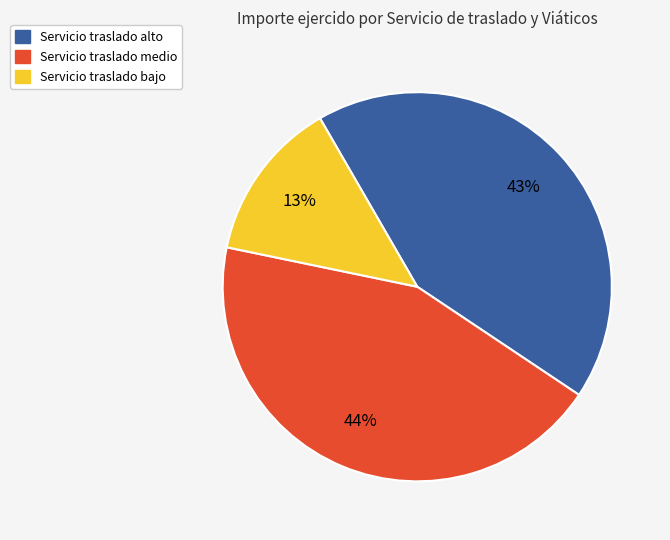

Is there a majority slice in this chart?

No